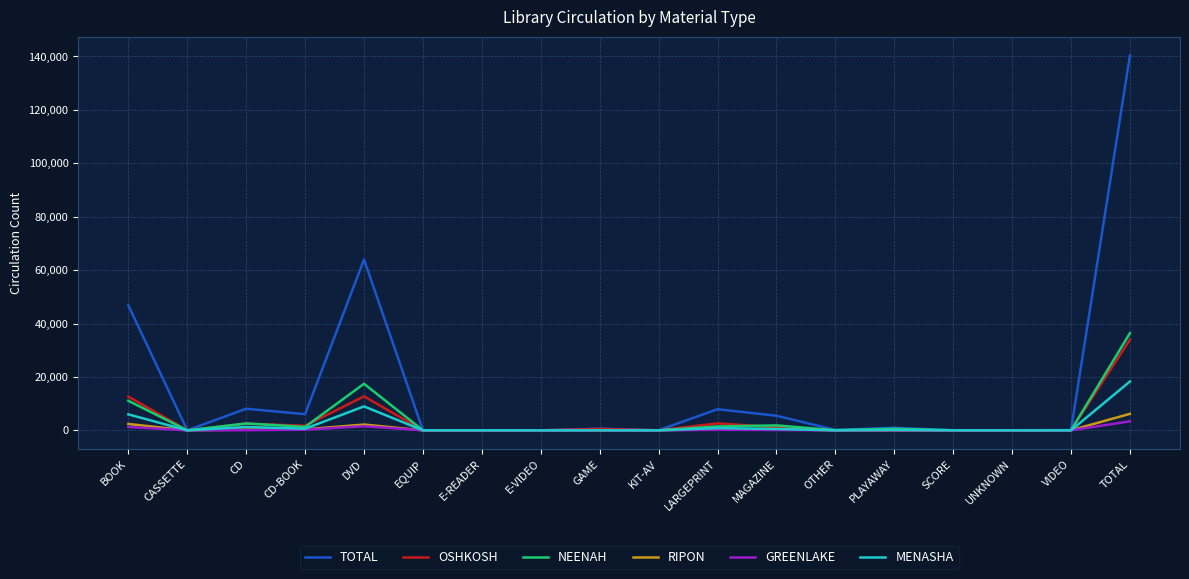

Which series has the largest range (max minus min)?

TOTAL